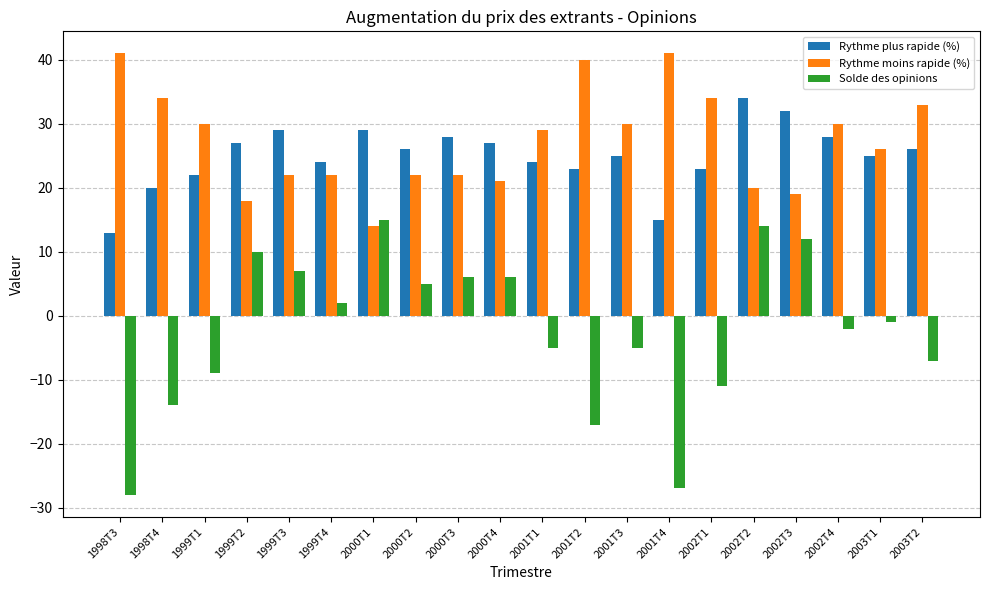

How many bars are there in each group?

3